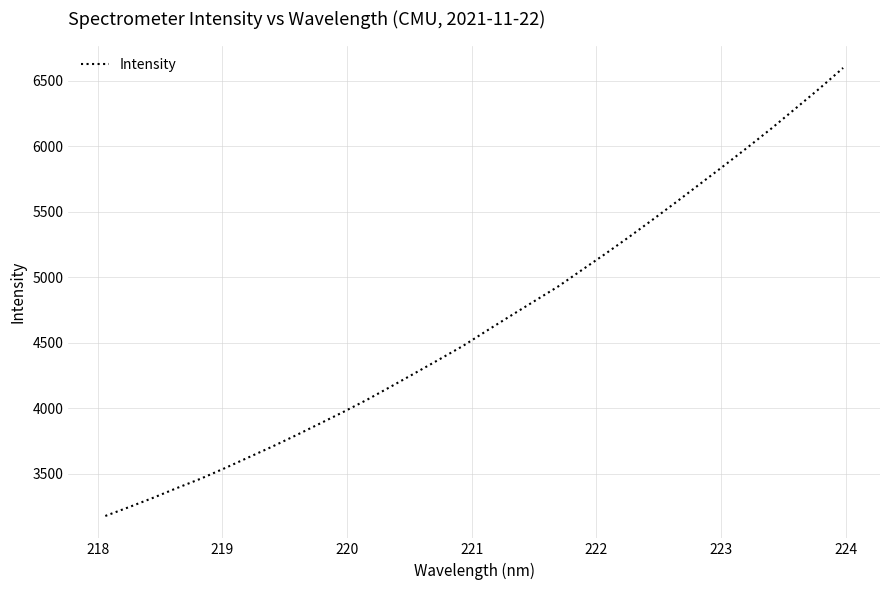

What is the maximum value shown in the chart?

6597.7